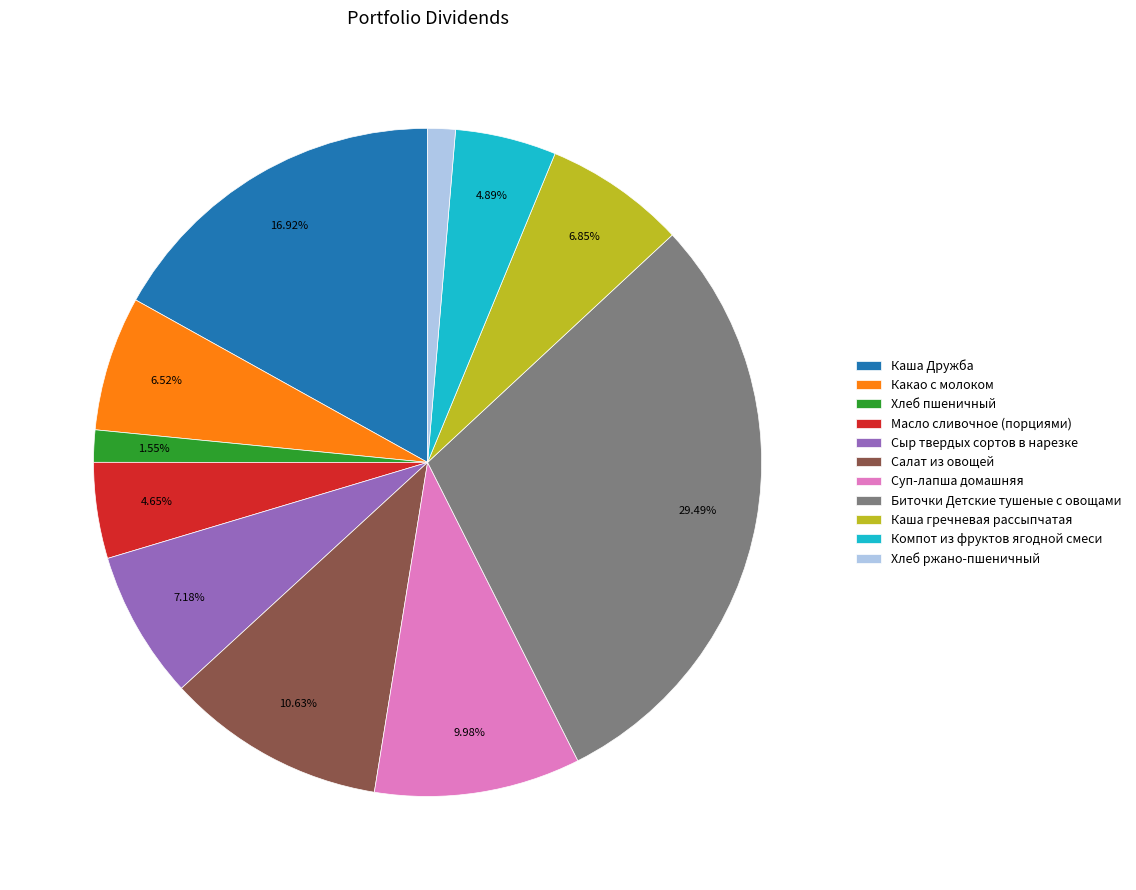

Approximately how many times larger is the value at Салат из овощей compared to Биточки Детские тушеные с овощами?

0.4